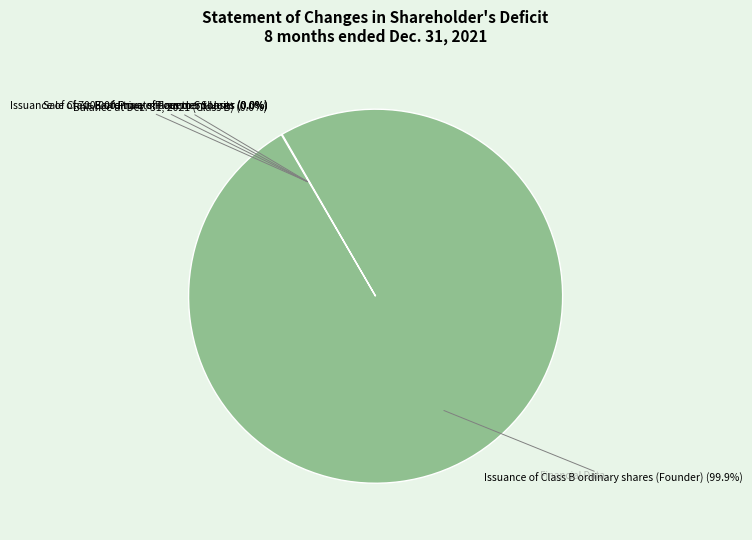

Does any single category account for the majority?

Yes